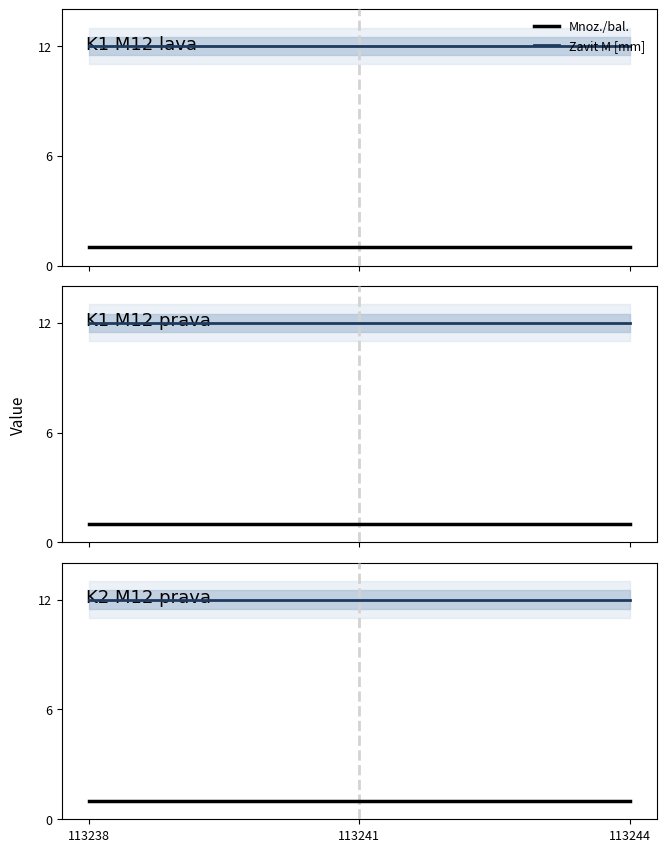

True or false: Mnoz./bal. has a value of 1 at 113241.

False